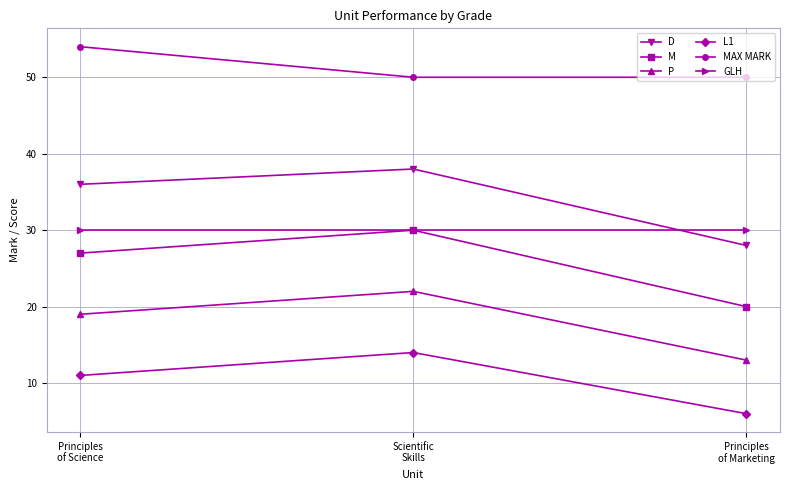

What is the smallest value displayed?

6